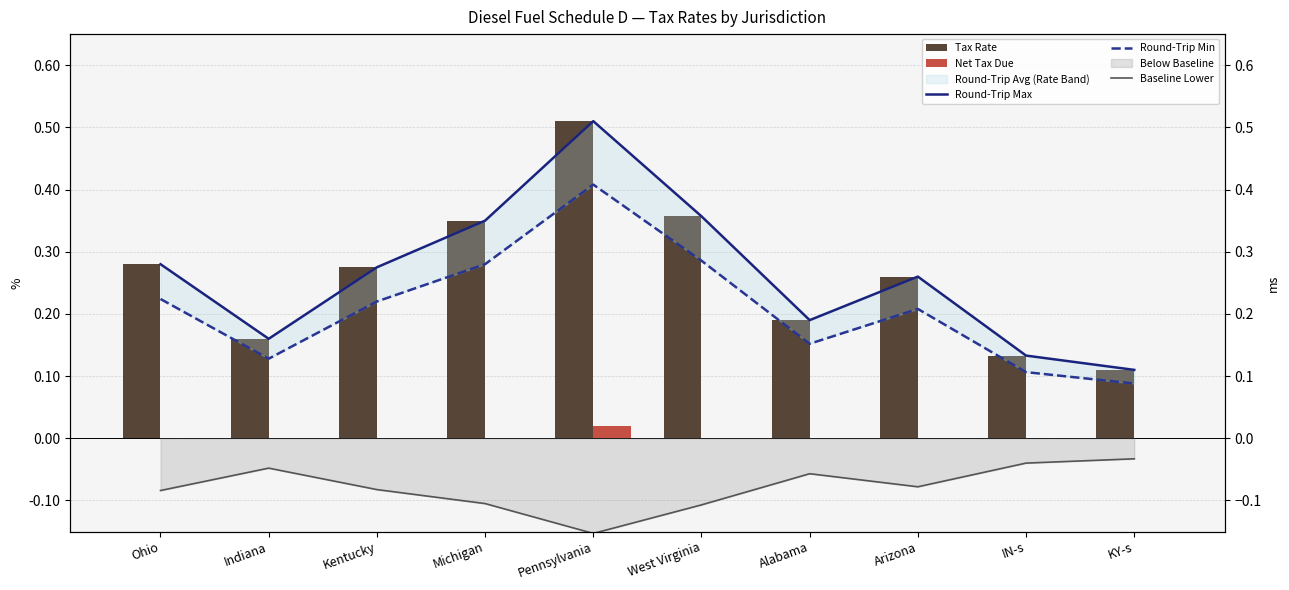

The Baseline Lower series shows -0.1 at KY-s. True or false?

False